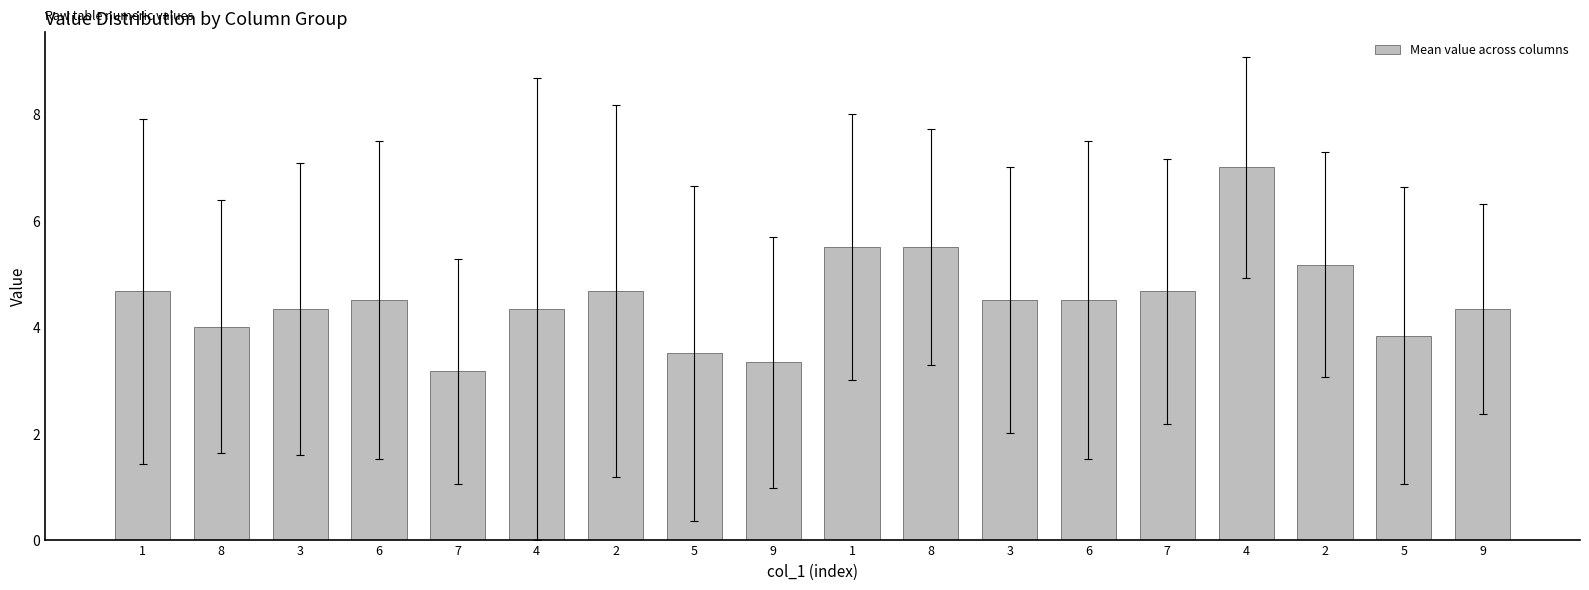

Where does the data first go above 4?

1